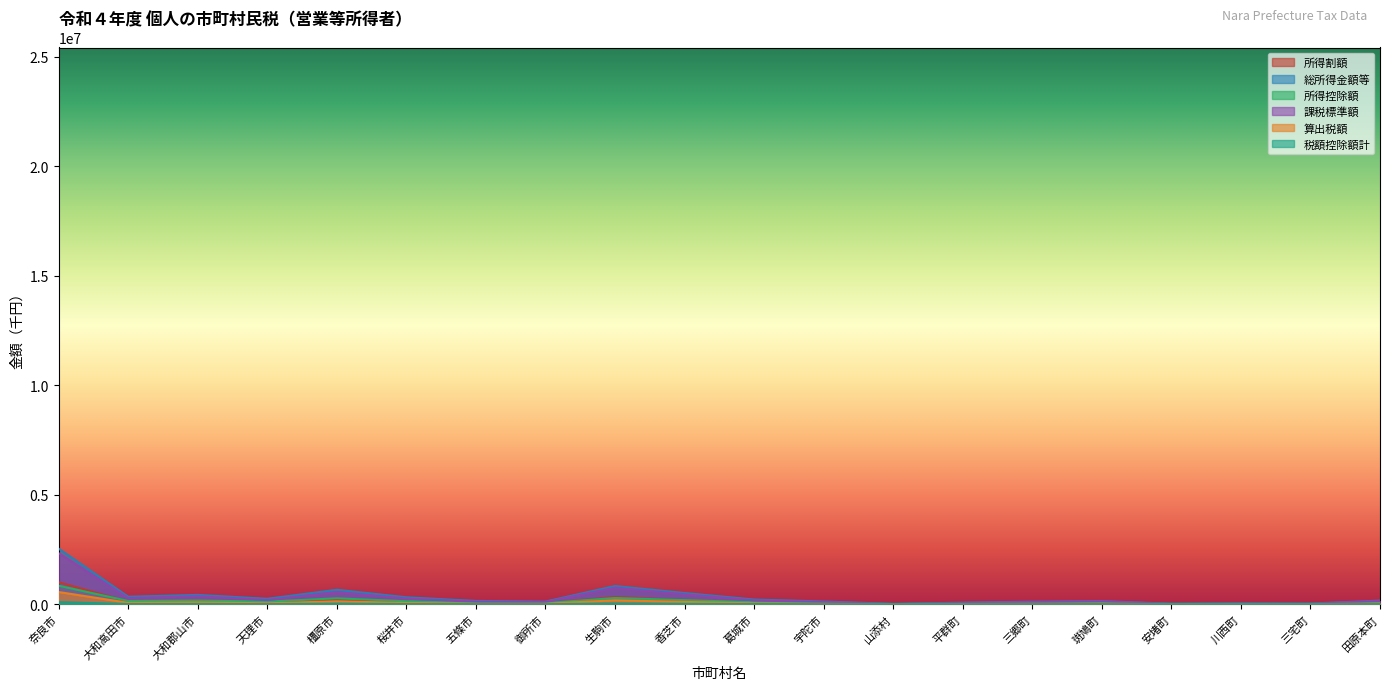

What is the difference between the maximum and minimum values in the 所得控除額 series?

838181.6